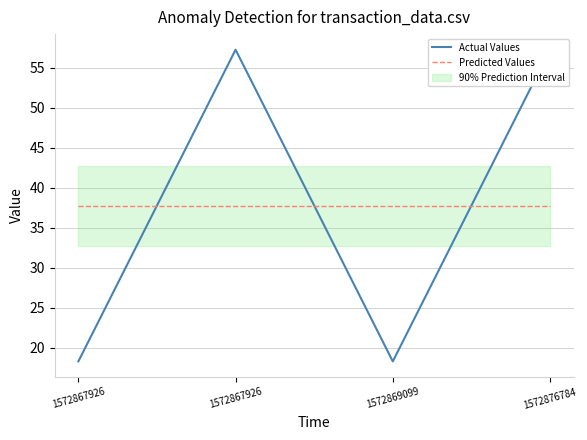

Read the Predicted Values value at 1572876784.

37.8